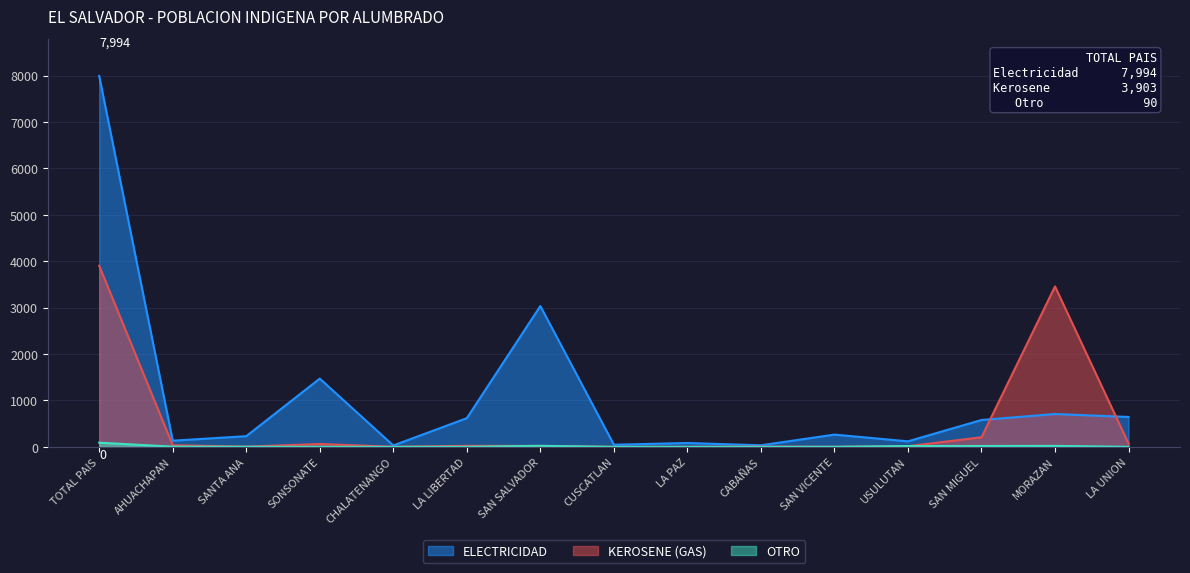

Is it true that OTRO equals 1 at SONSONATE?

True